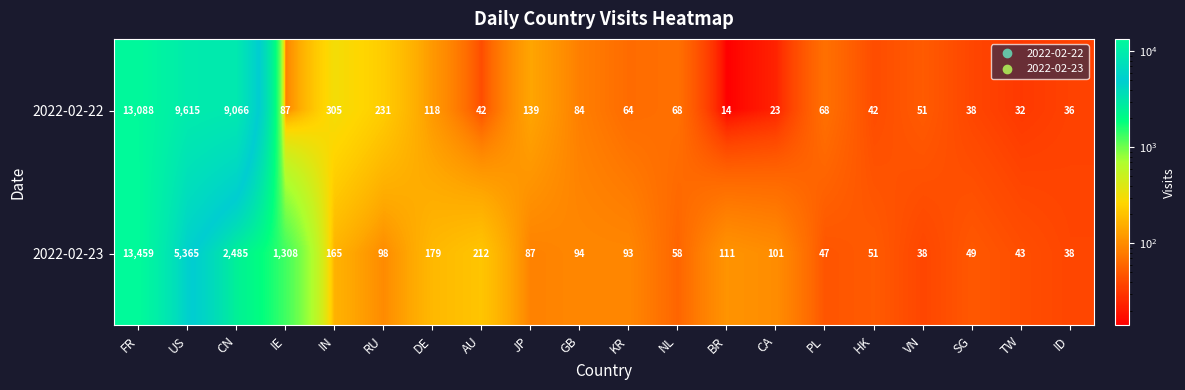

Which category has the highest value in the 2022-02-22 series?

FR